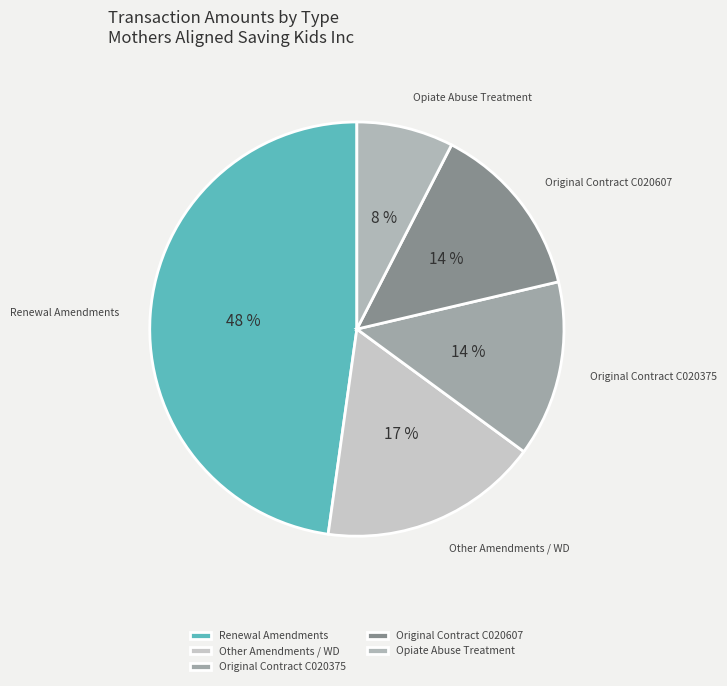

Does any single category account for the majority?

No